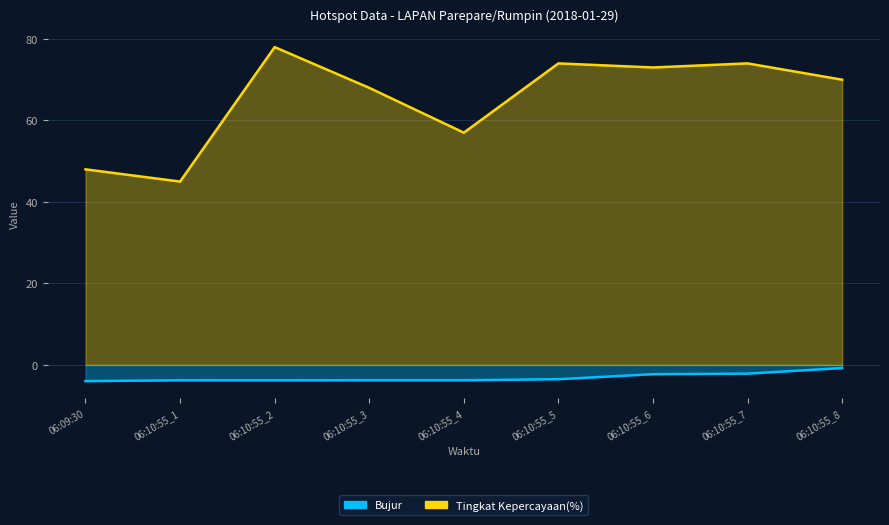

What is the average value of the Bujur series?

-3.1